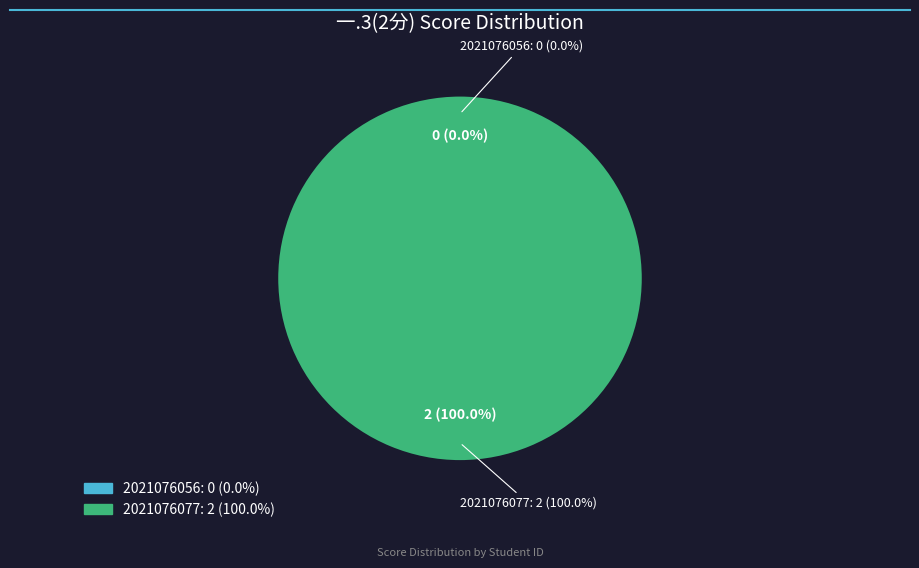

True or false: 2021076056 accounts for 0% of the total.

True